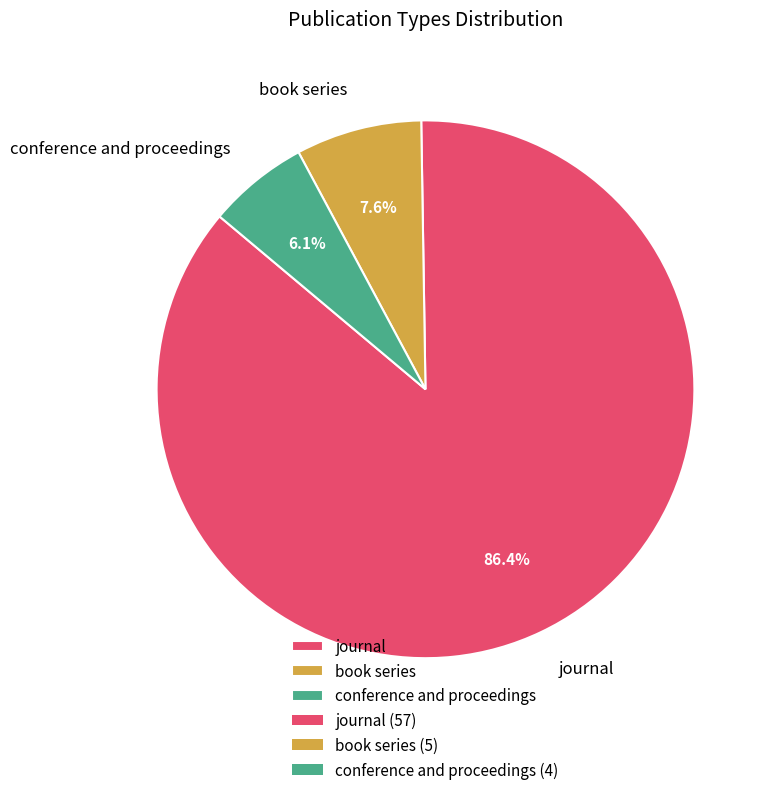

What is the largest slice in the pie chart?

journal